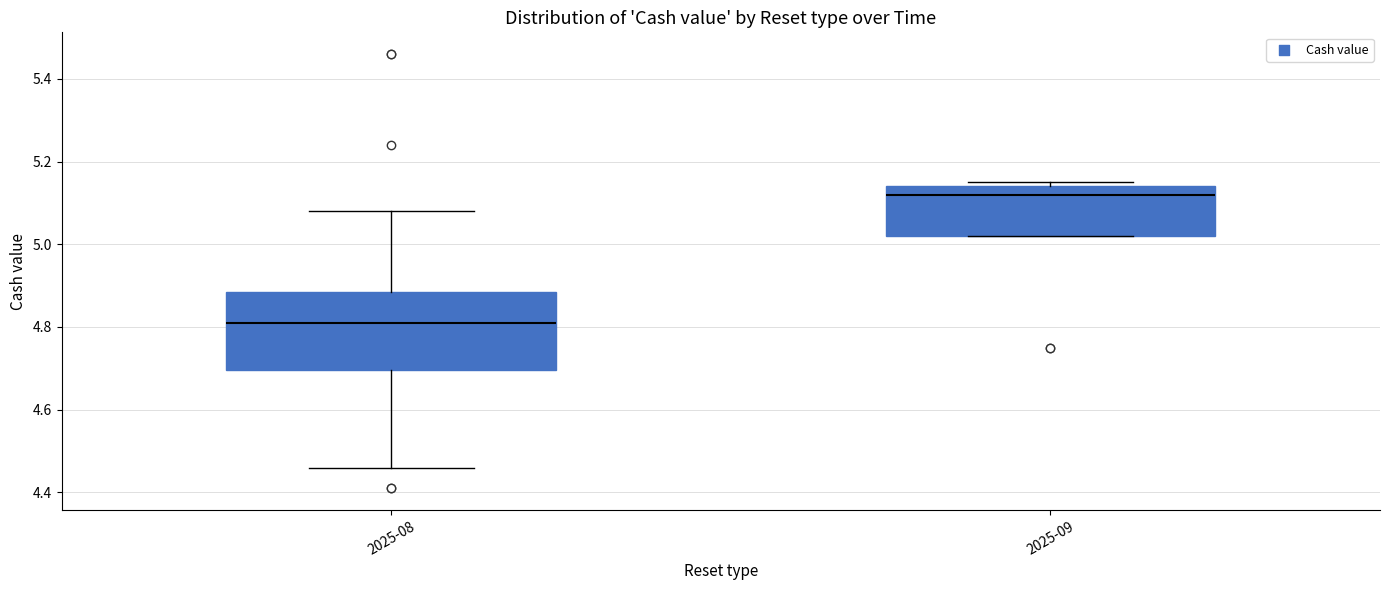

Where is the upper edge of the box for 2025-09 on the y-axis? The values are not printed on the chart, so give them approximately, as read against the axis.

5.14